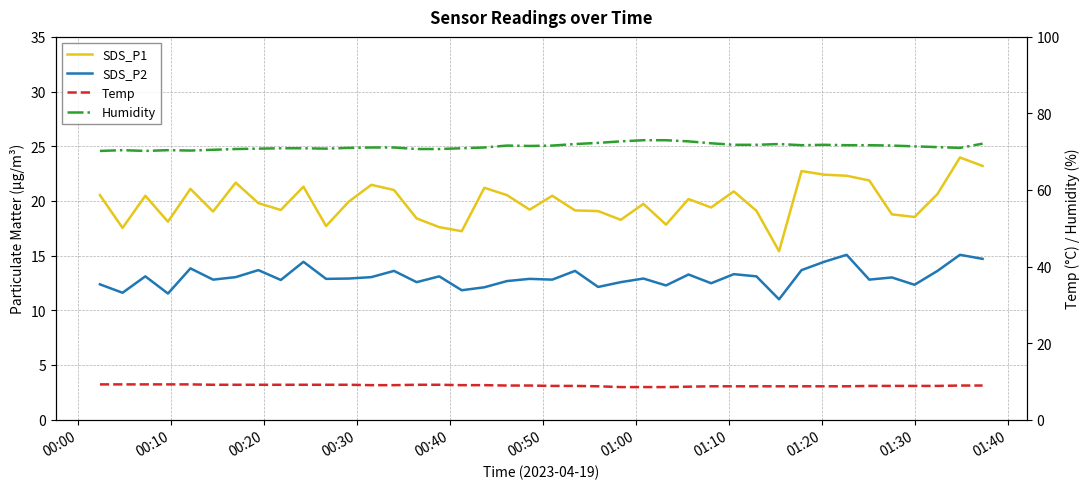

List the series in order of their peak value, lowest first.

Temp, SDS_P2, SDS_P1, Humidity